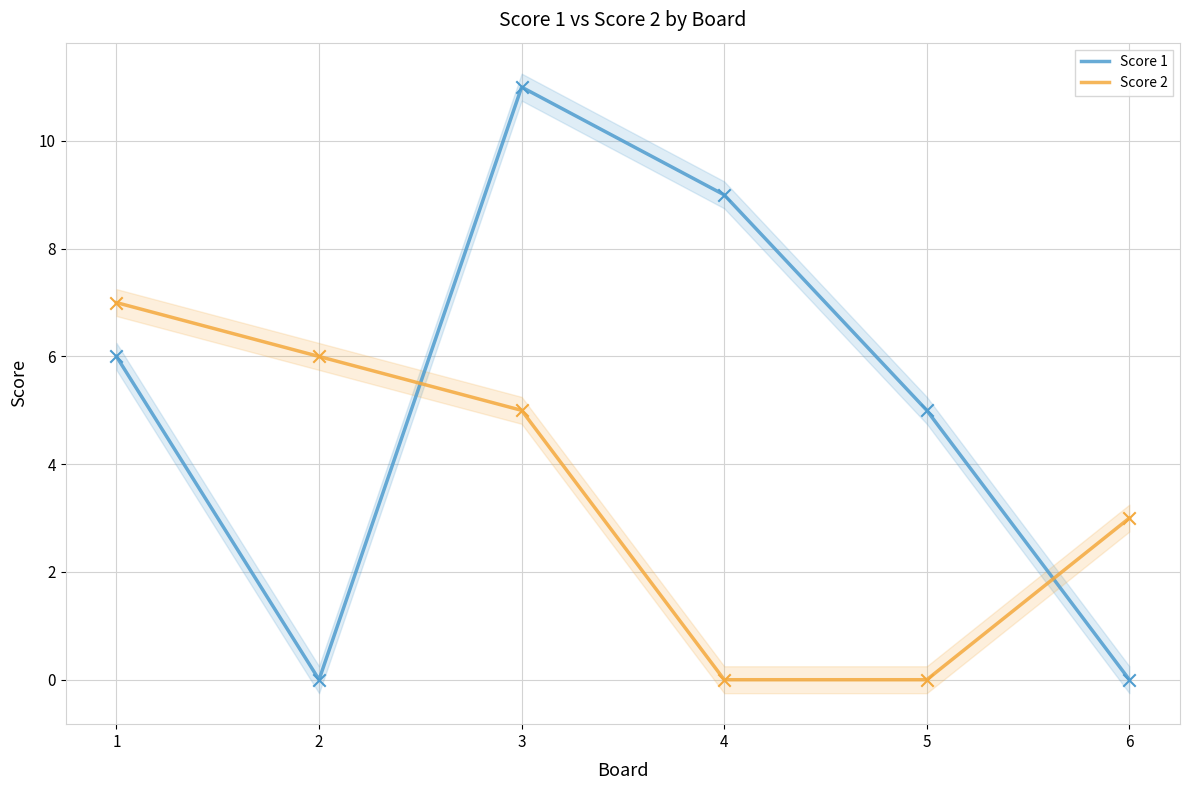

At which category is the sum across all series the highest?

3